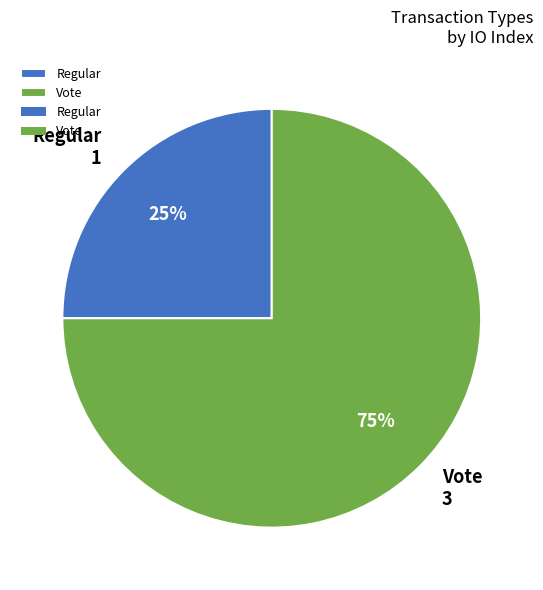

Which category has the smallest portion of the pie?

Regular